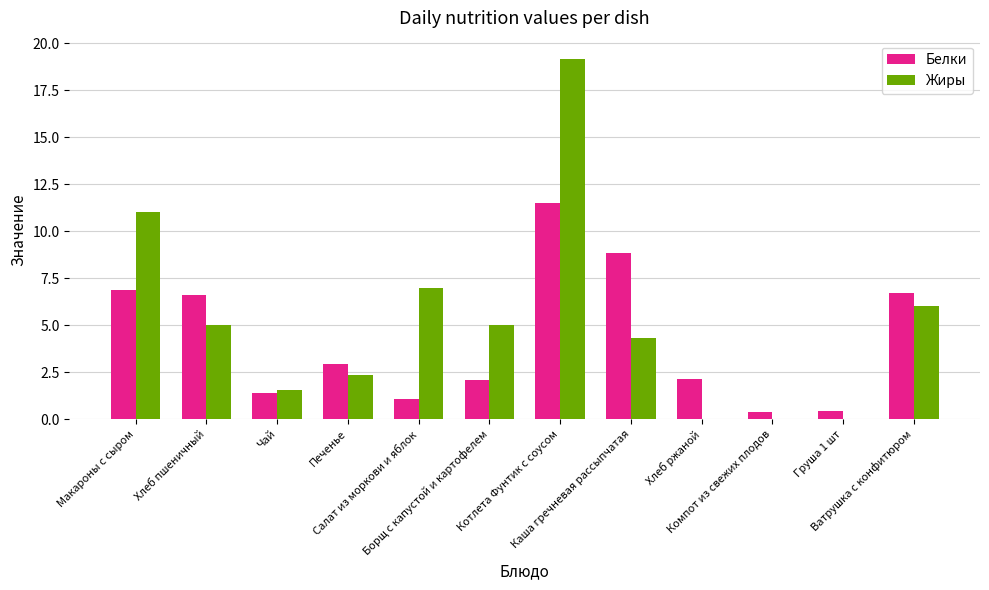

Count the number of categories in the chart.

12